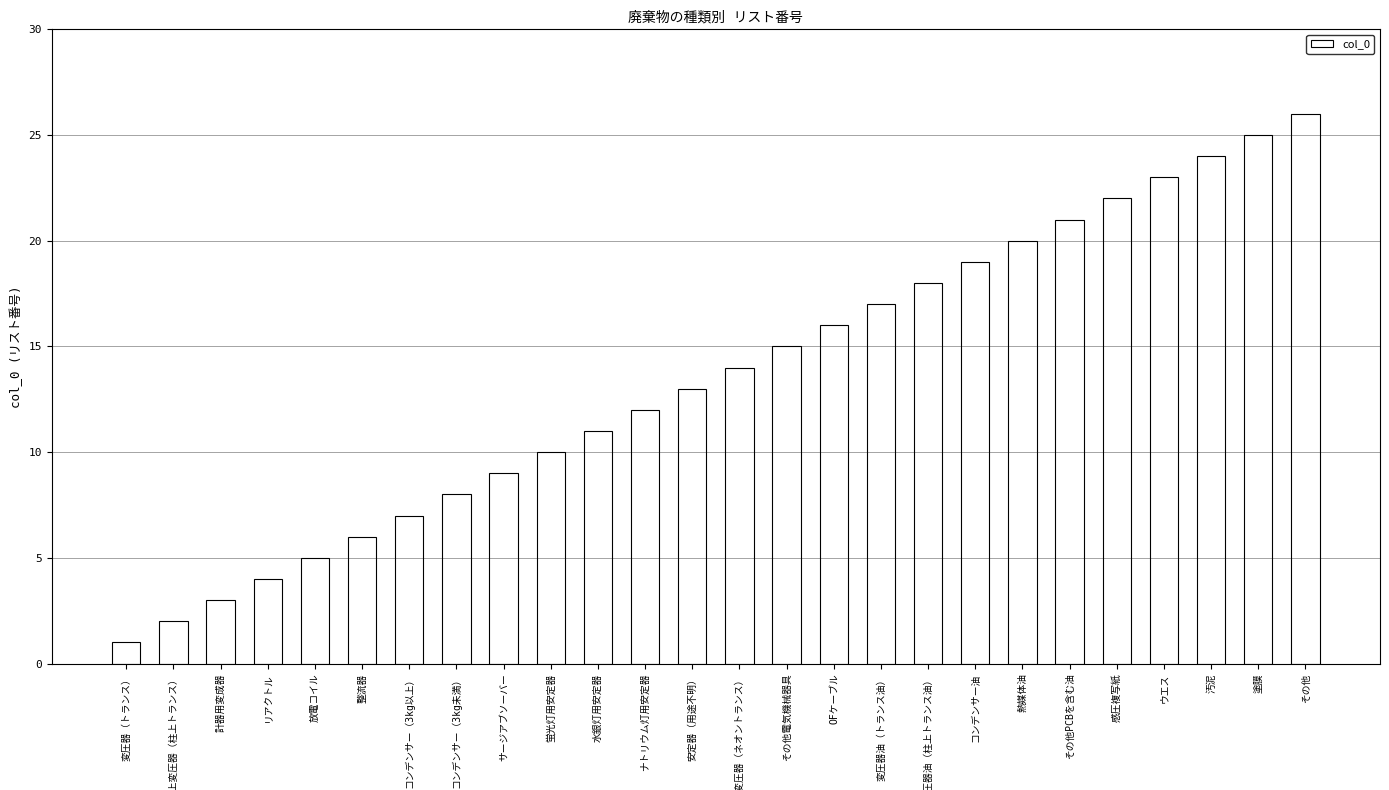

What is the greatest value displayed?

26